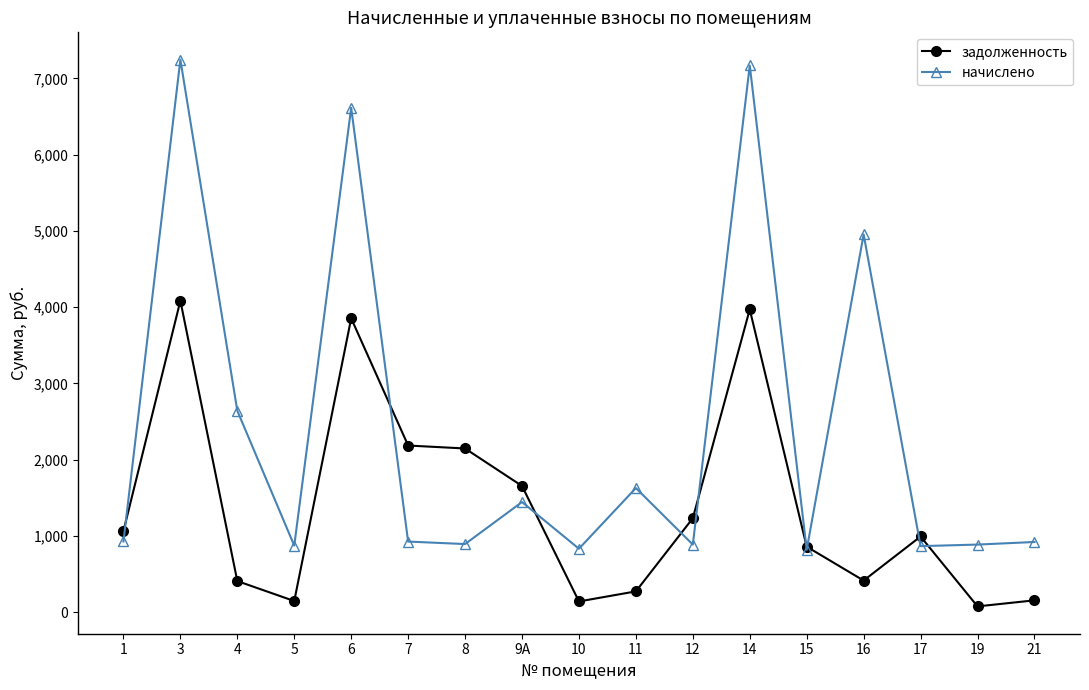

True or false: задолженность and начислено intersect in this chart.

True